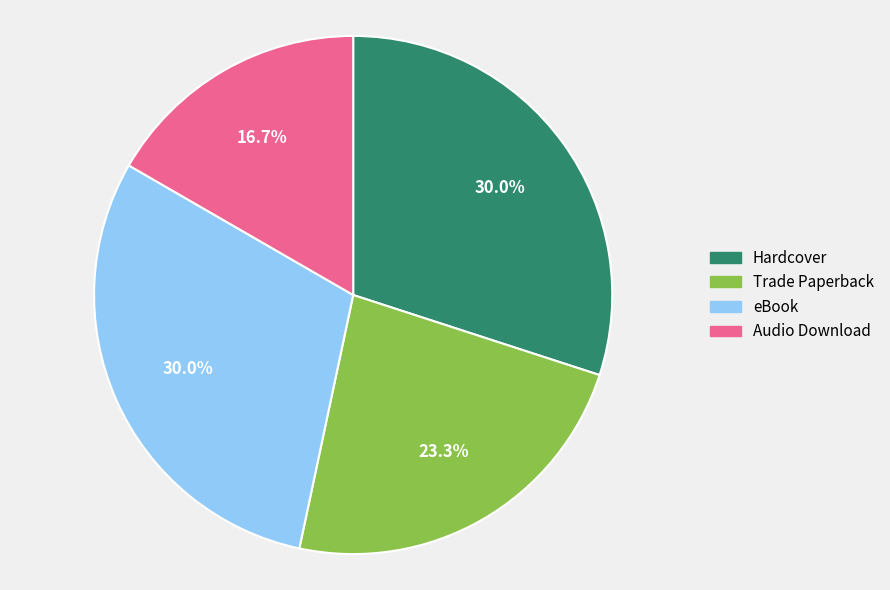

To the nearest percent, what is the difference between the largest and smallest slice percentages?

13%